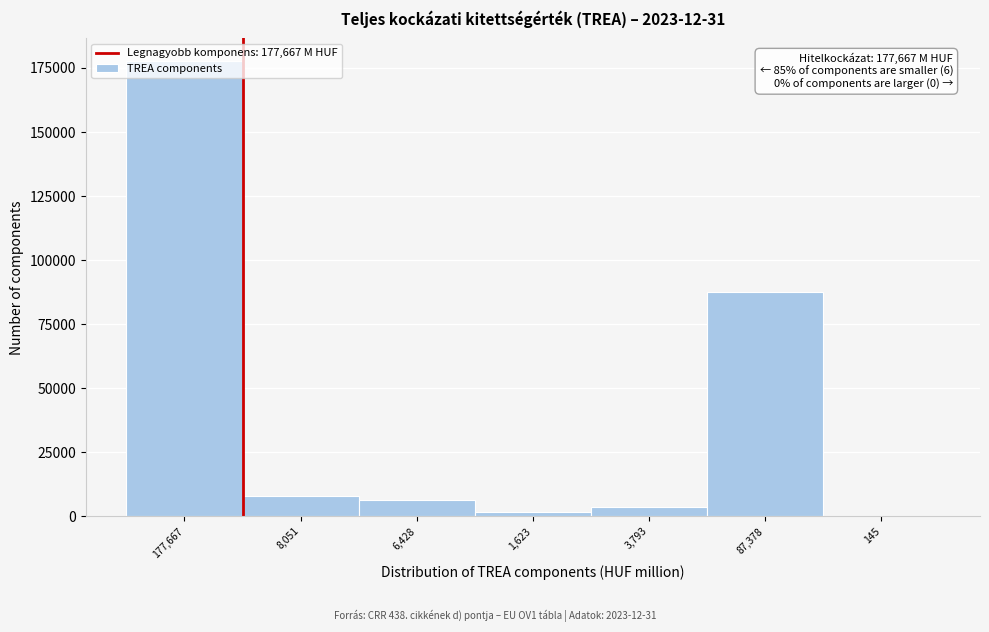

What is the ratio of the value at 177,667 to the value at 3,793?

46.8